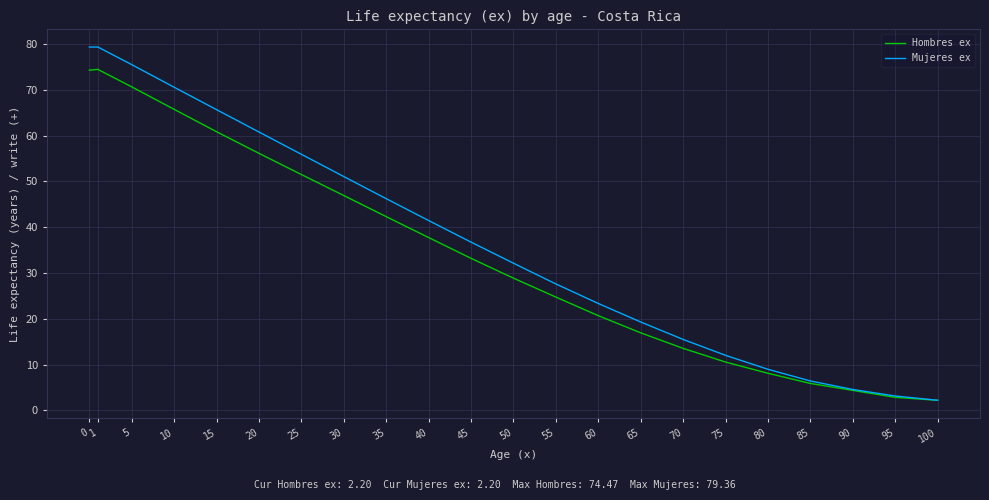

At 15, list the series in order from smallest to largest.

Hombres ex, Mujeres ex